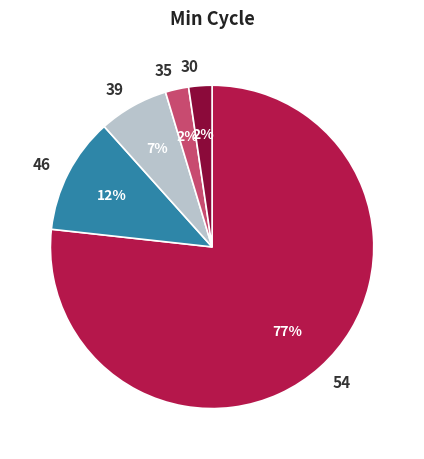

Which category accounts for the majority?

54